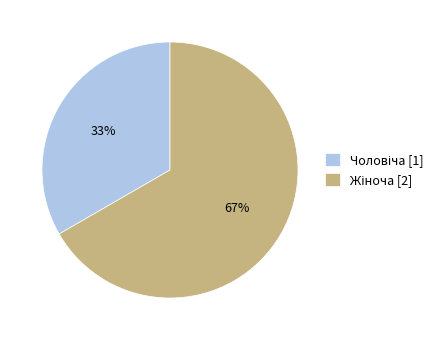

To the nearest percent, what is the average slice percentage?

50%